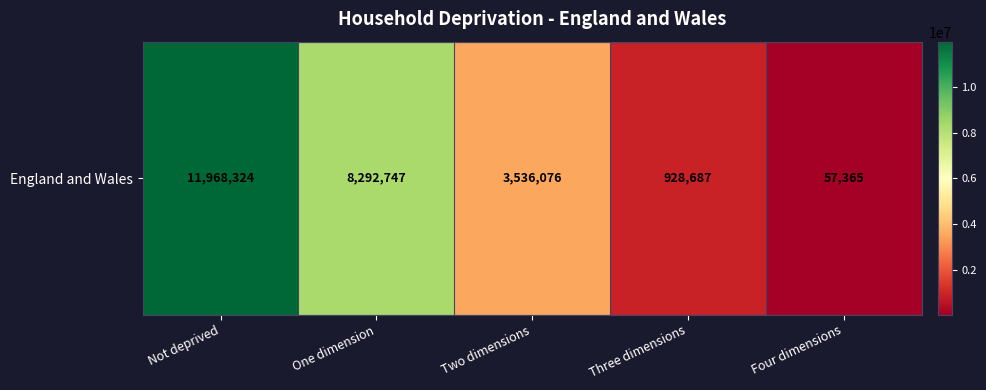

What is the maximum value shown in the chart?

11968324